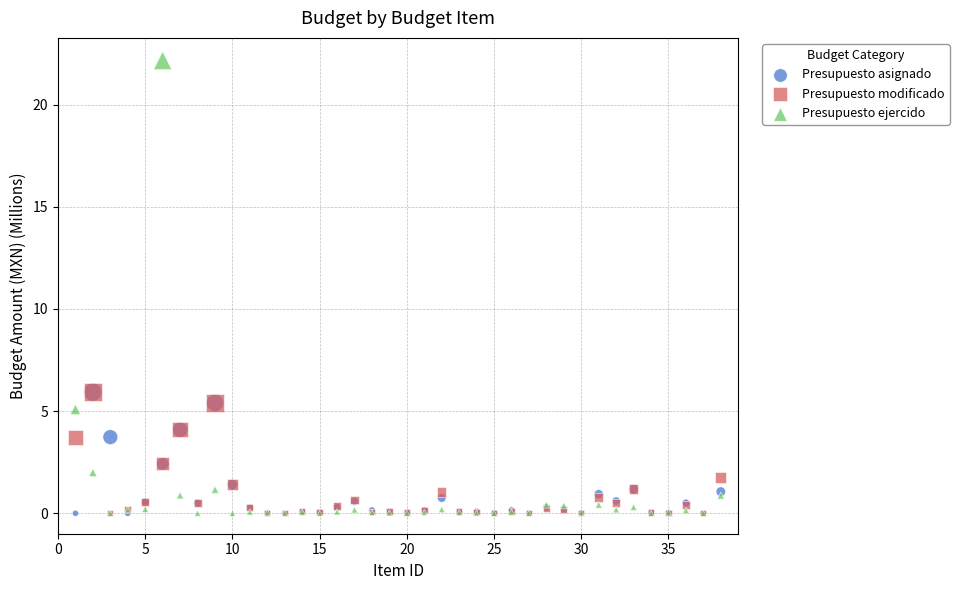

Which series has the largest Y range (max minus min)?

Presupuesto ejercido